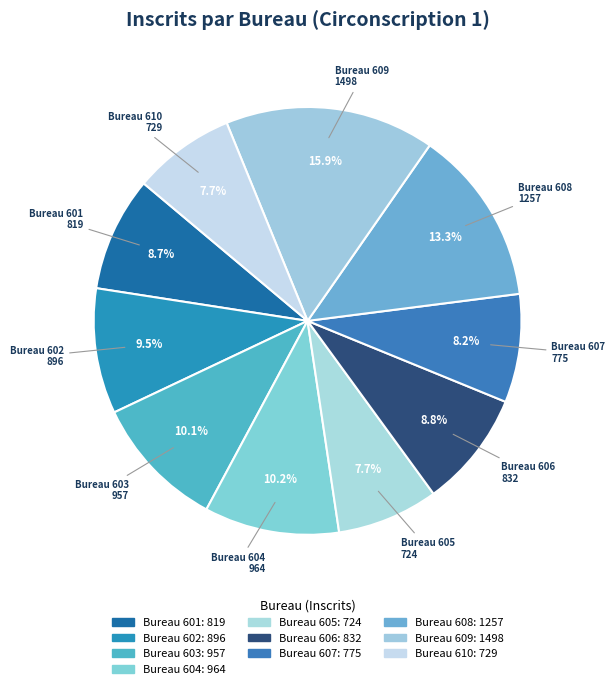

Count the number of slices in the pie.

10